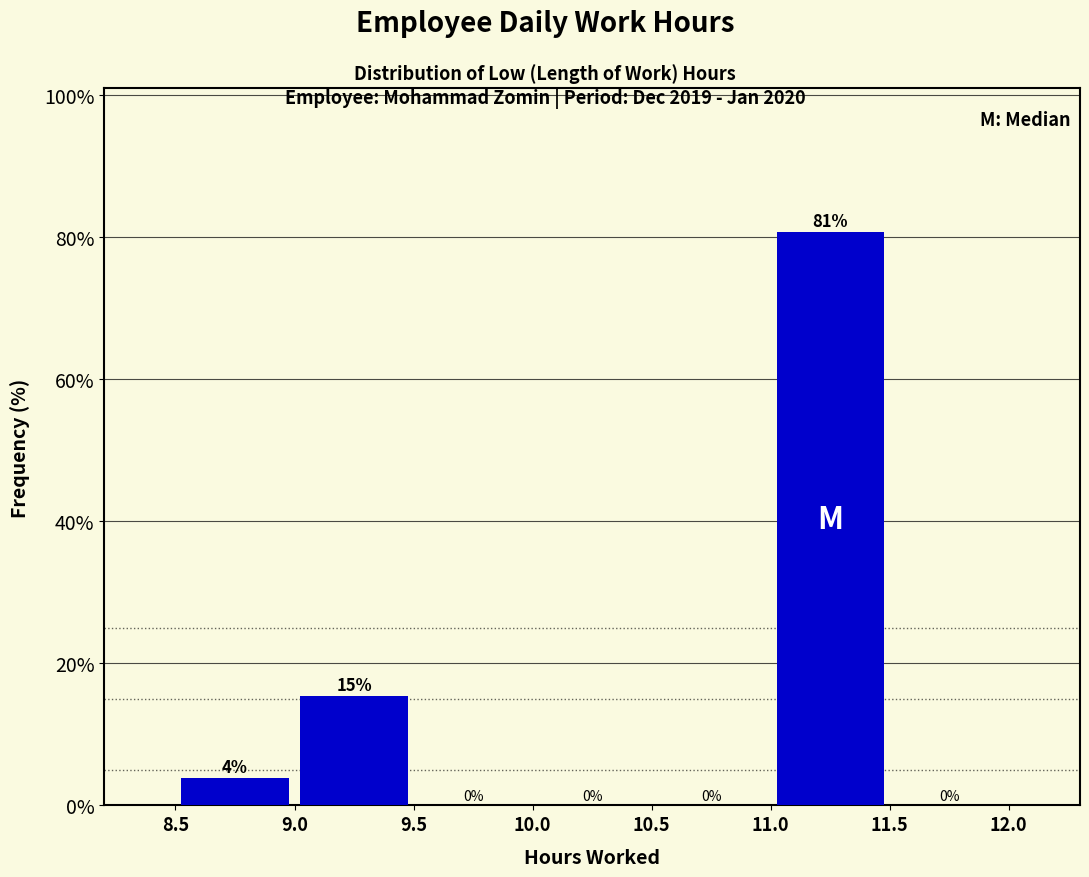

Which range on the x-axis has the tallest bar?

11.0 to 11.5